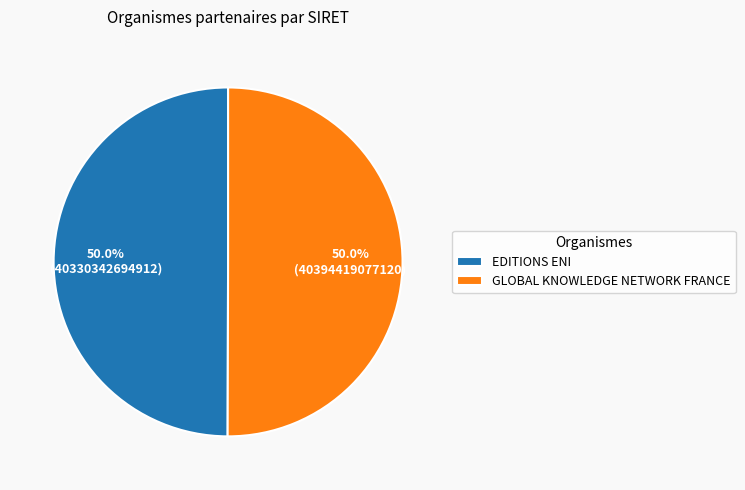

The GLOBAL KNOWLEDGE NETWORK FRANCE slice represents 45% of the pie. True or false?

False